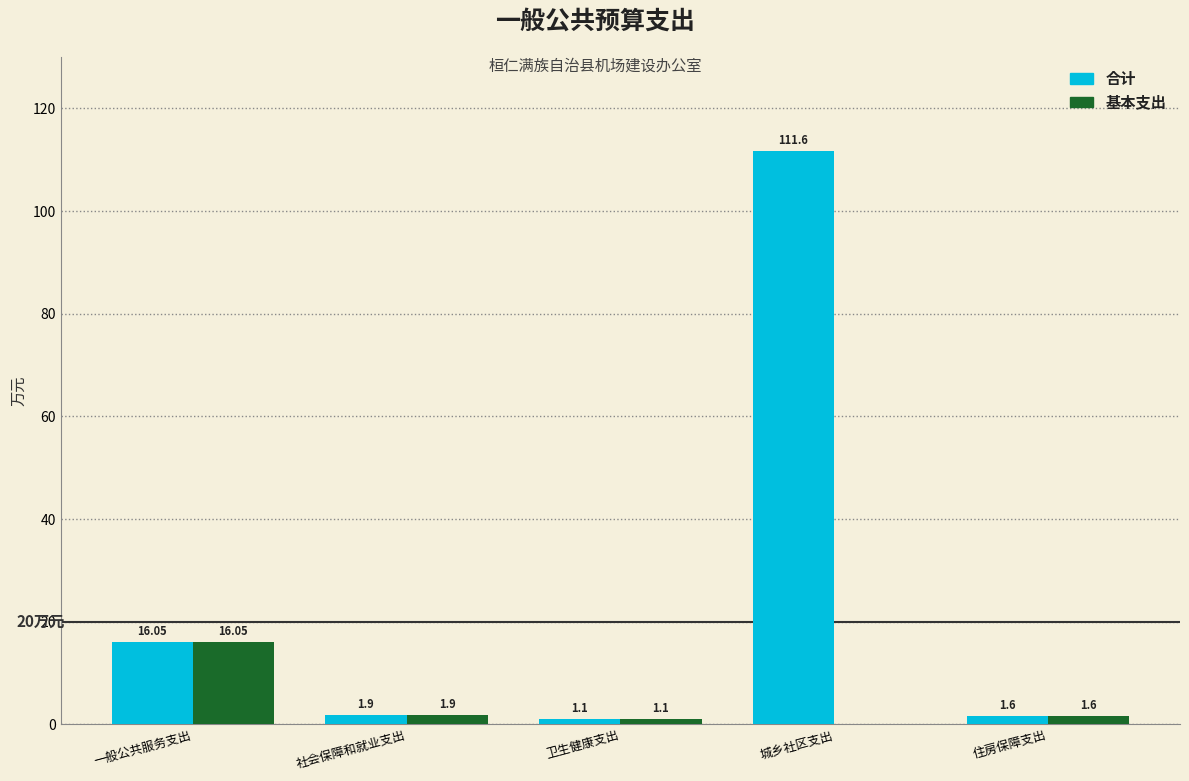

What is the sum of the 基本支出 values at 卫生健康支出 and 住房保障支出?

2.7